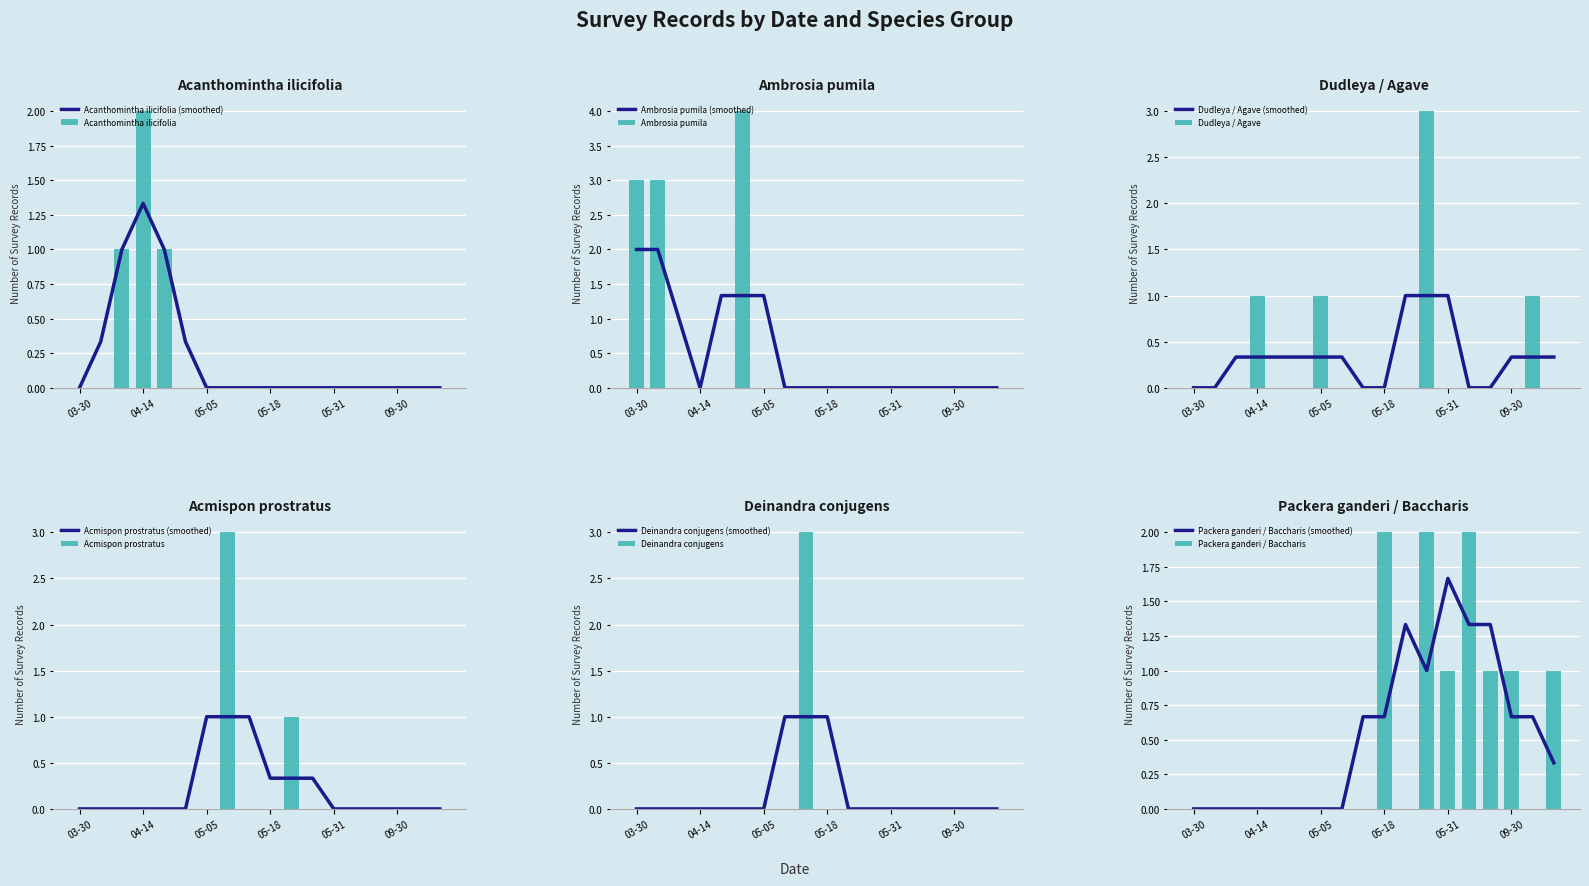

What are all the series names shown in the legend?

Acanthomintha ilicifolia, Ambrosia pumila, Dudleya / Agave, Acmispon prostratus, Deinandra conjugens, Packera ganderi / Baccharis